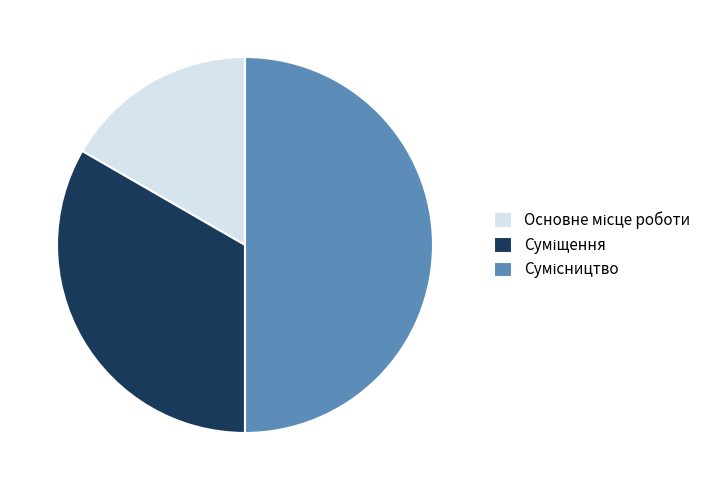

Combined, what portion of the pie is Основне місце роботи and Сумісництво?

66.7%